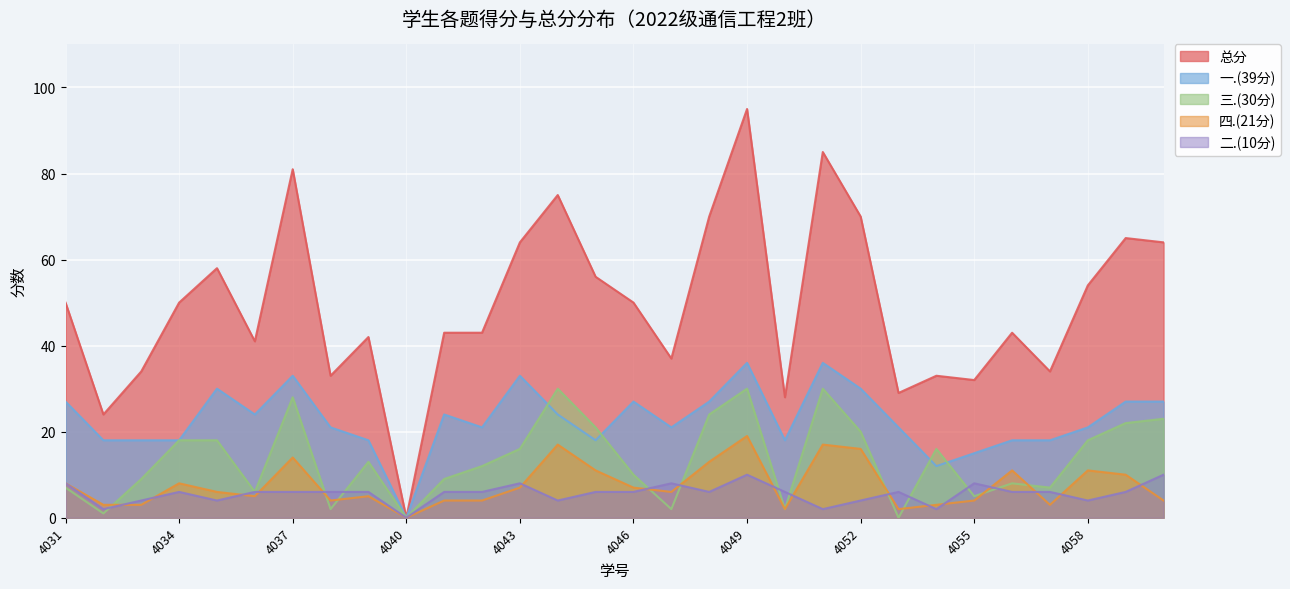

True or false: 一.(39分) and 四.(21分) cross at least once.

False